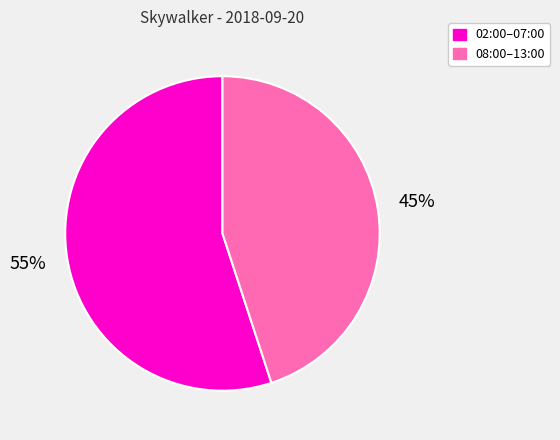

How many slices are in this pie chart?

2